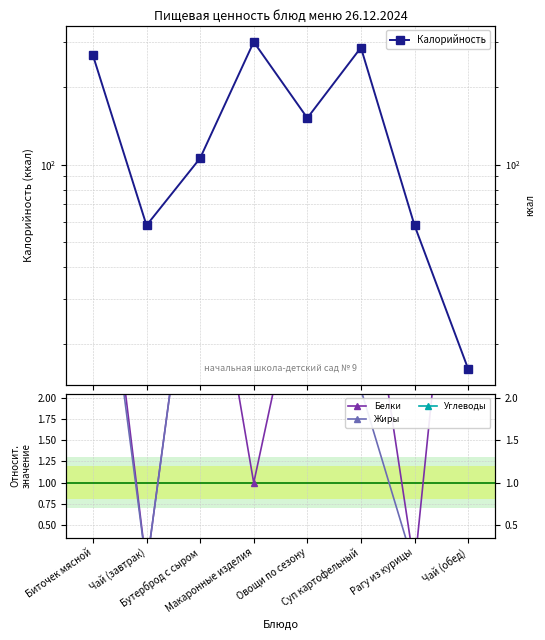

What is the difference between the maximum and second lowest values in the Белки series?

6.2